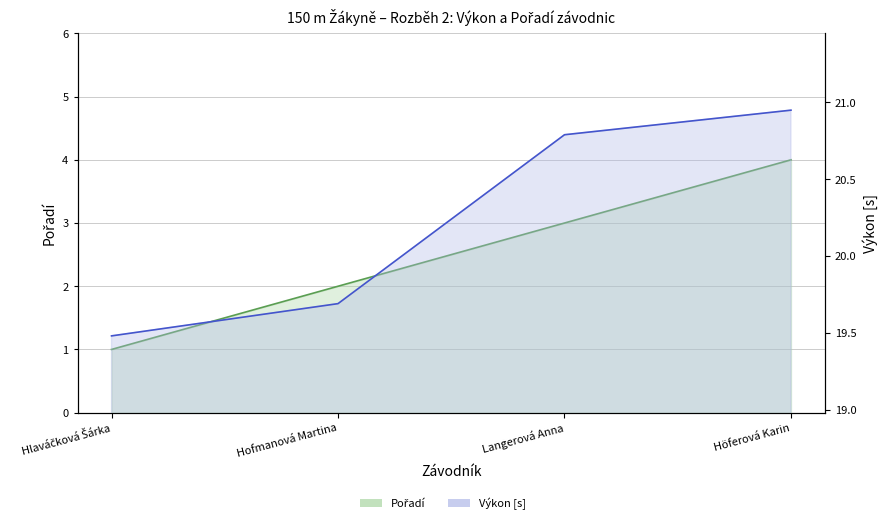

The value of Výkon at Höferová Karin is 12.9. True or false?

False